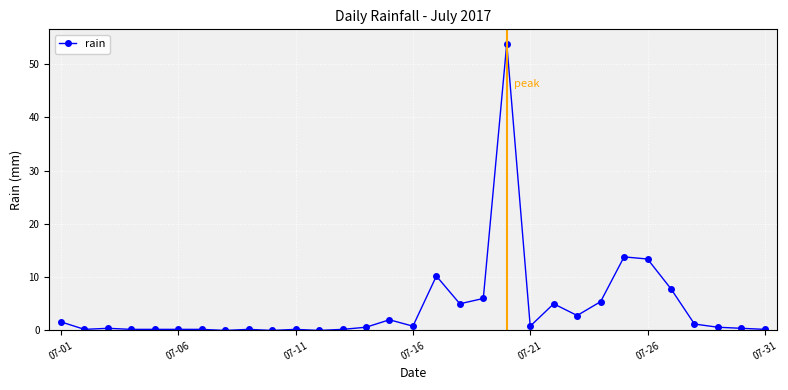

What is the greatest value displayed?

53.8